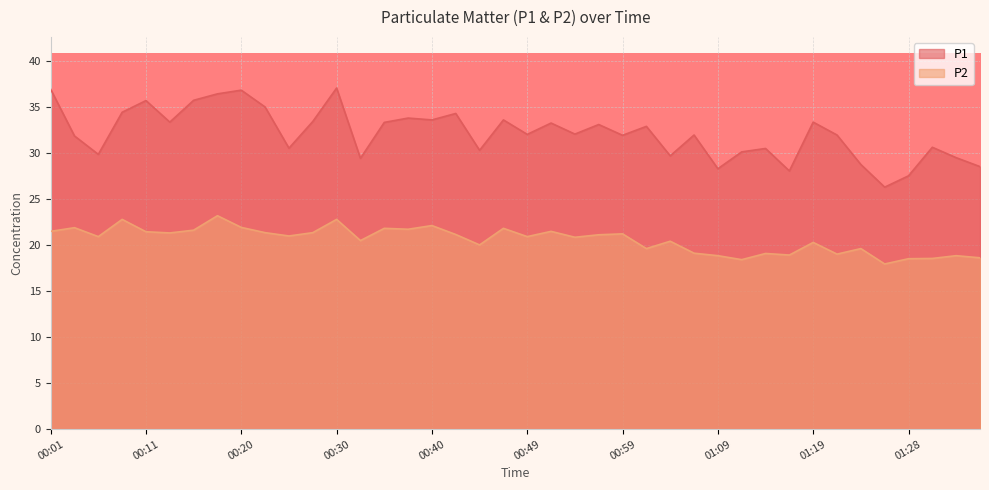

What is the label of the 2nd point from the right?

01:33